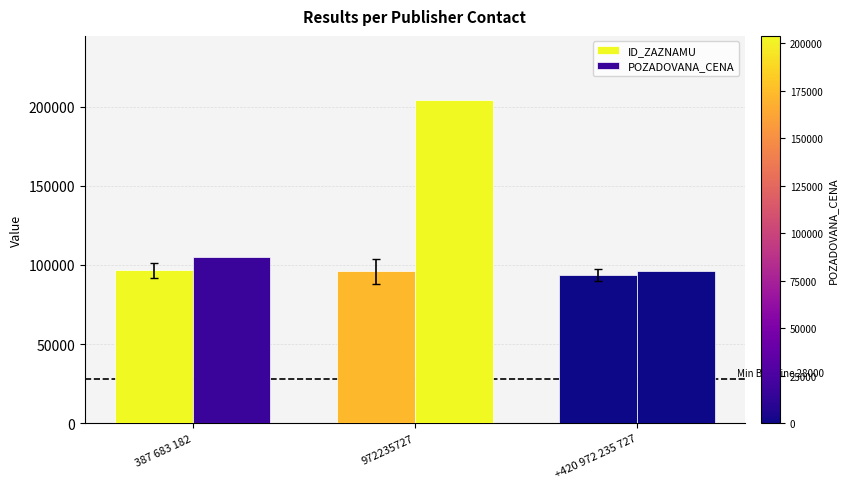

What is the average value of the POZADOVANA_CENA series?

135000